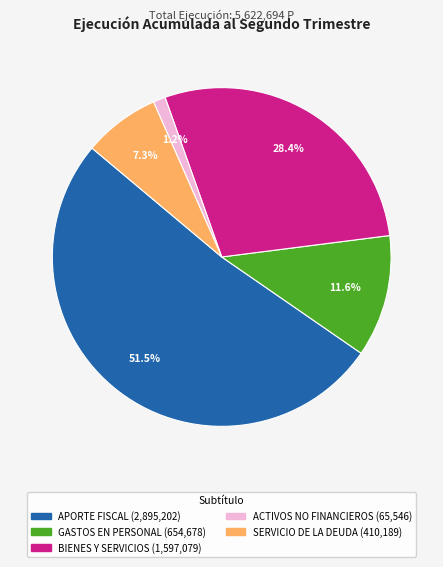

Is there a majority slice in this chart?

Yes